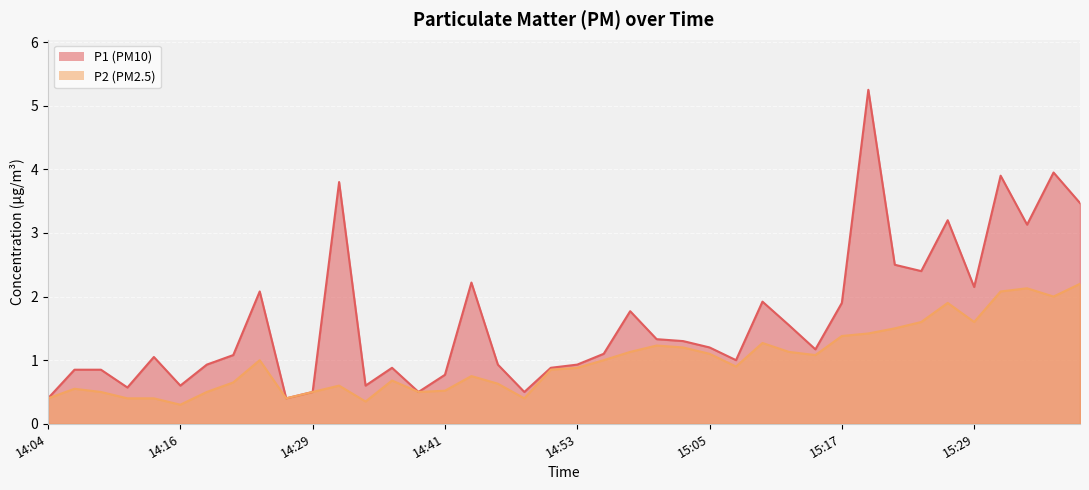

The value of P1 at 15:03 is 1.7. True or false?

False